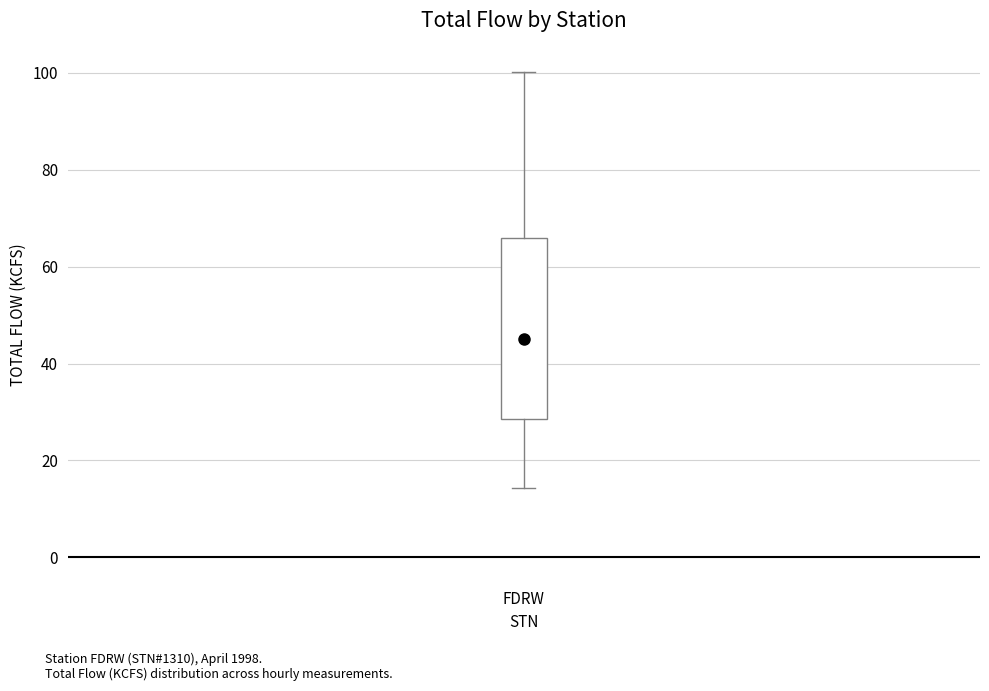

Where is the lower edge of the box for FDRW on the y-axis? The values are not printed on the chart, so give them approximately, as read against the axis.

28